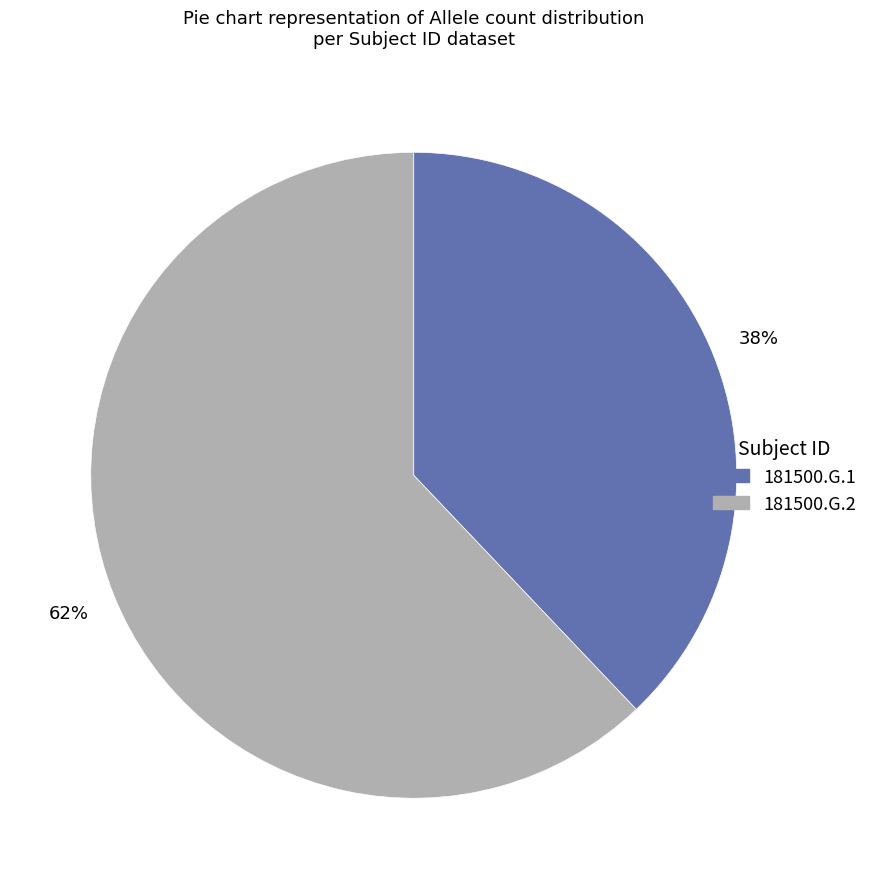

Between 181500.G.2 and 181500.G.1, which is larger?

181500.G.2